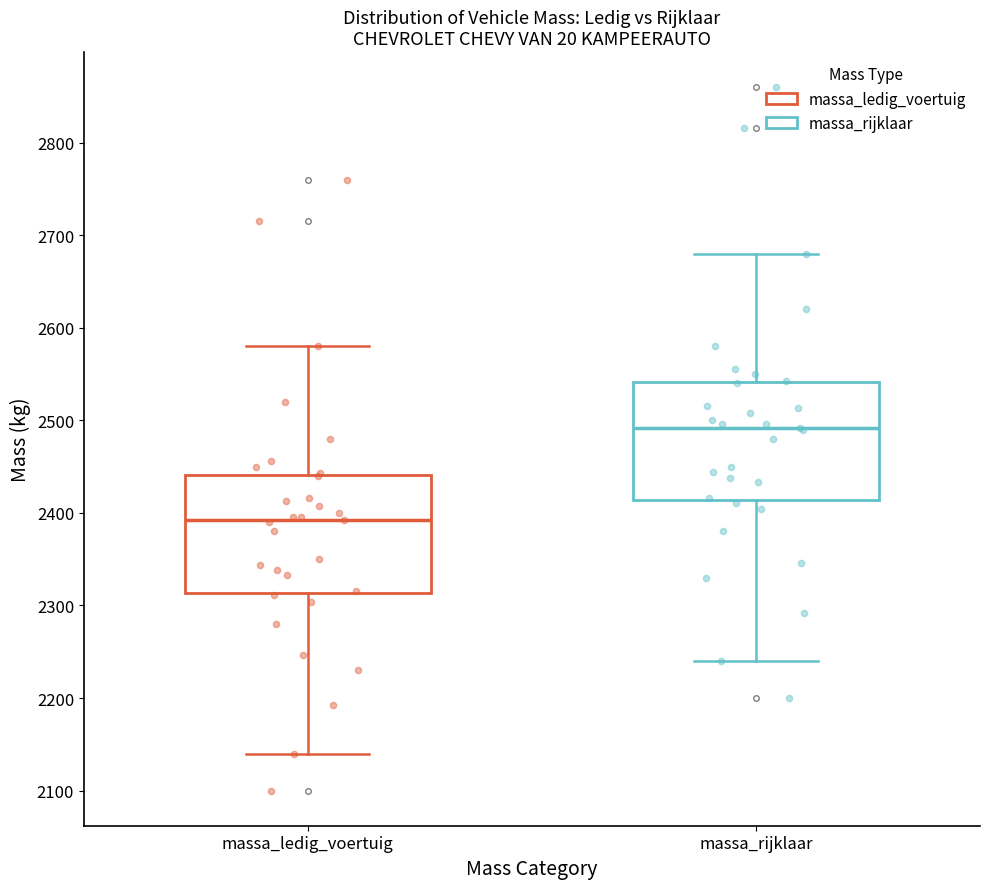

Reading left to right, transcribe this box plot: for each box, give where its median line is, the range the box spans, and where its two whiskers end, as read against the y-axis. The values are not printed on the chart, so give them approximately, as read against the axis.

massa_ledig_voertuig: median 2390, box 2310 to 2440, whiskers 2140 to 2580
massa_rijklaar: median 2490, box 2410 to 2540, whiskers 2240 to 2680